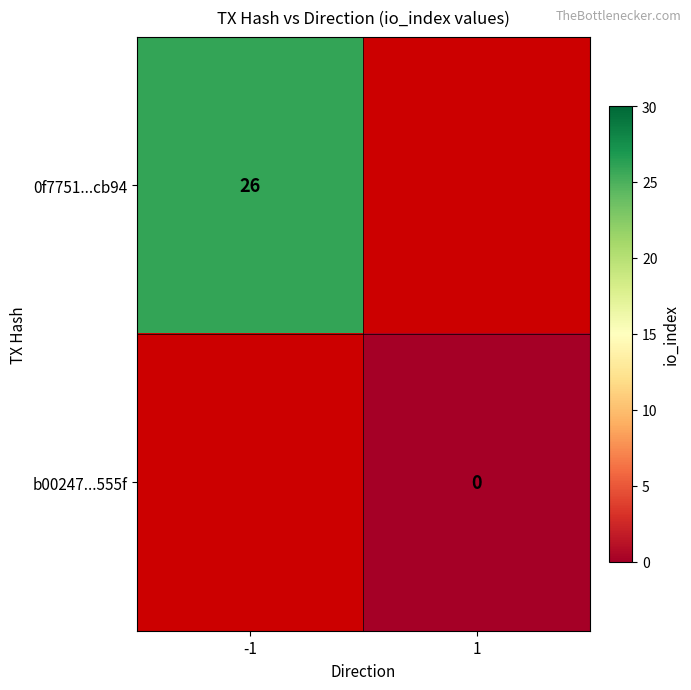

Is the value of b00247...555f at 1 greater than the value of 0f7751...cb94 at -1?

No